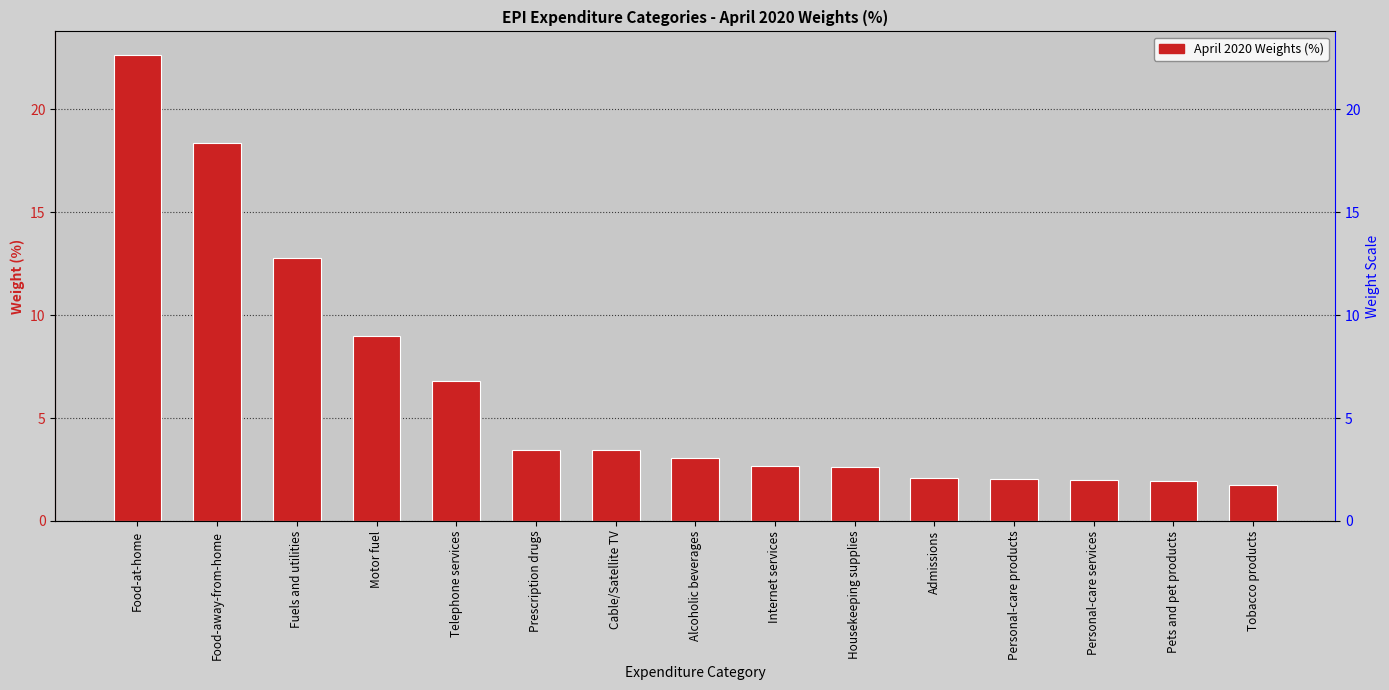

What is the change in value from Food-away-from-home to Motor fuel?

-9.4